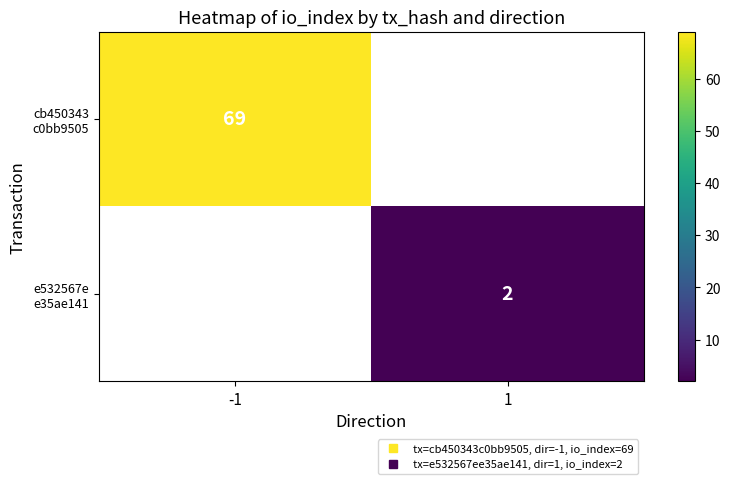

What is the maximum value for cb450343 c0bb9505?

69.0